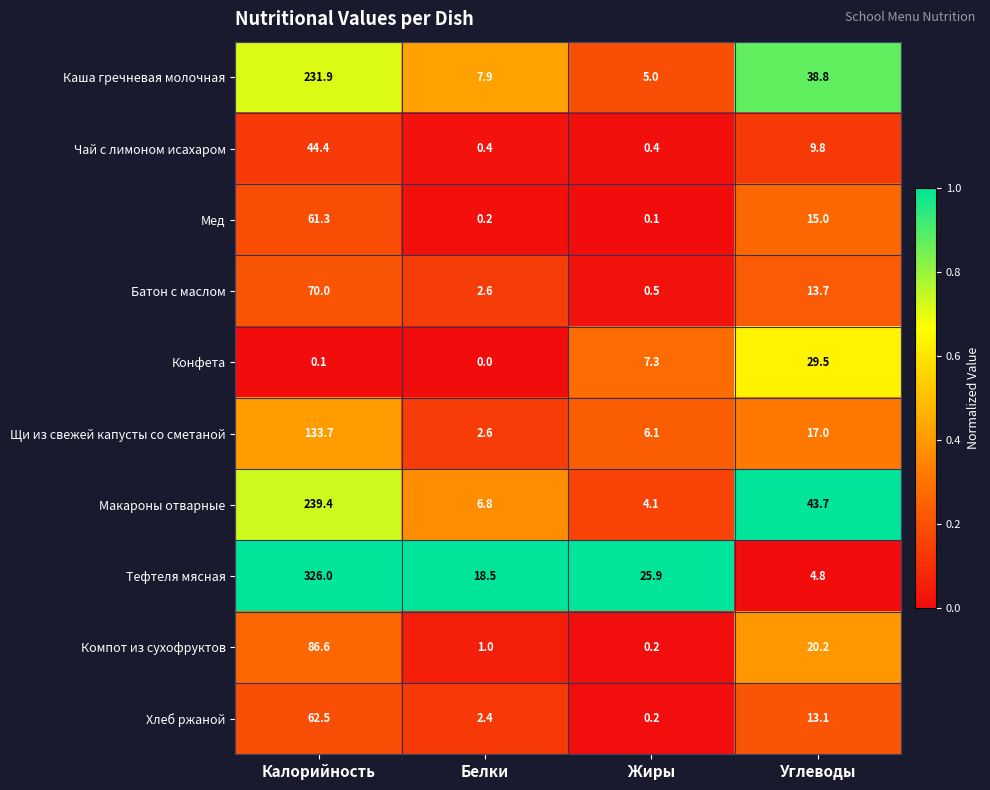

Where does the Щи из свежей капусты со сметаной series first go above 17?

Калорийность